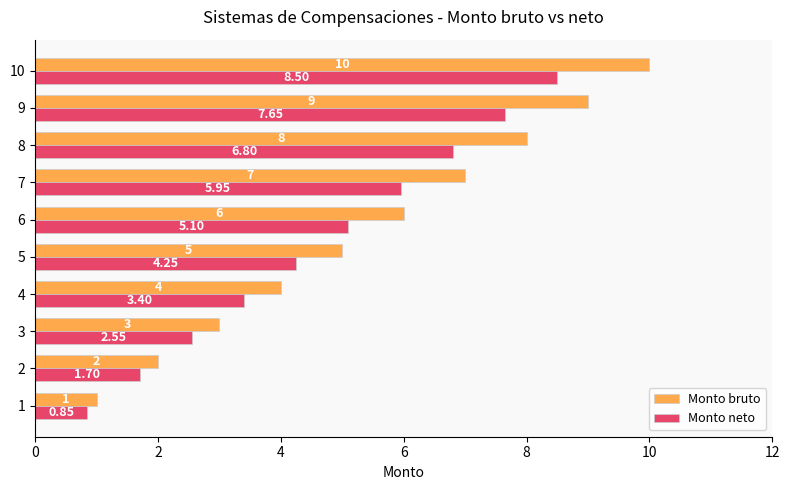

Count the number of categories in the chart.

10